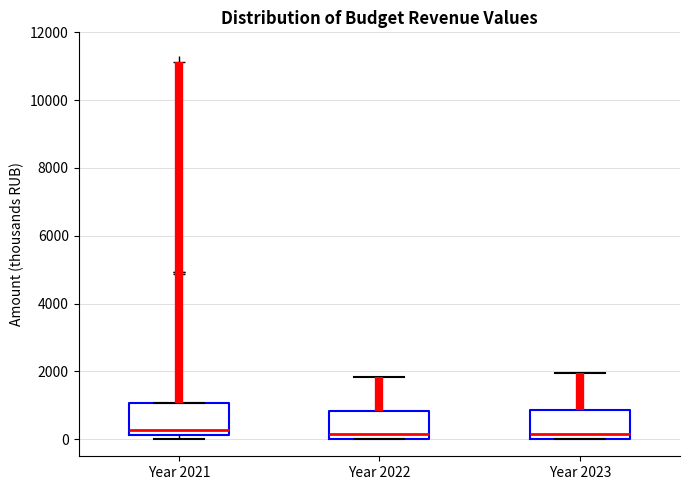

Reading left to right, transcribe this box plot: for each box, give where its median line is, the range the box spans, and where its two whiskers end, as read against the y-axis. The values are not printed on the chart, so give them approximately, as read against the axis.

Year 2021: median 200 (just above the box's lower edge), box 200 to 1000, whiskers 0 to 1000
Year 2022: median 200, box 0 to 800, whiskers 0 to 1800
Year 2023: median 200, box 0 to 800, whiskers 0 to 2000